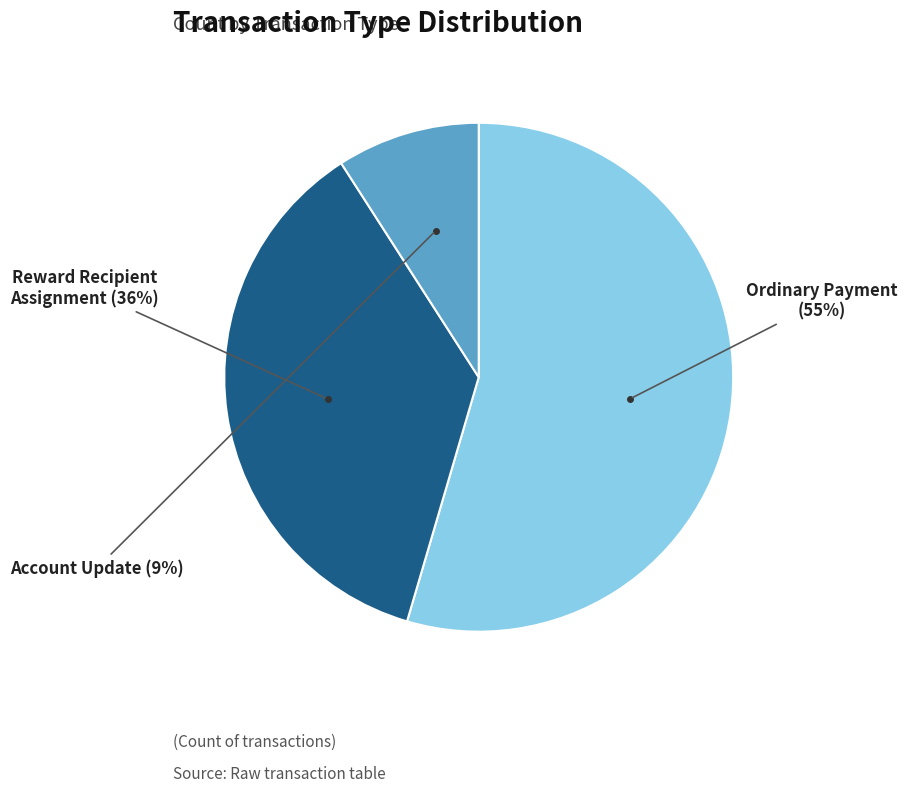

To the nearest percent, what is the average slice percentage?

33%